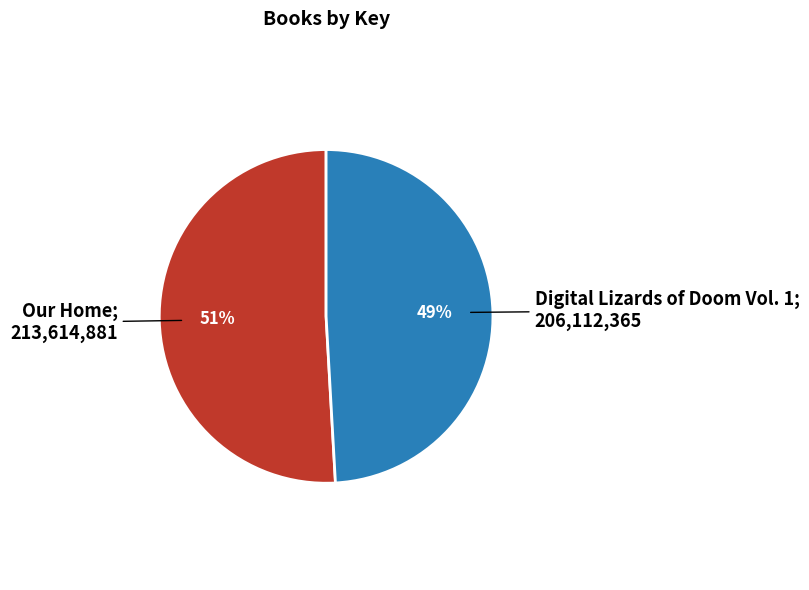

Is there any slice that represents more than half of the pie?

Yes